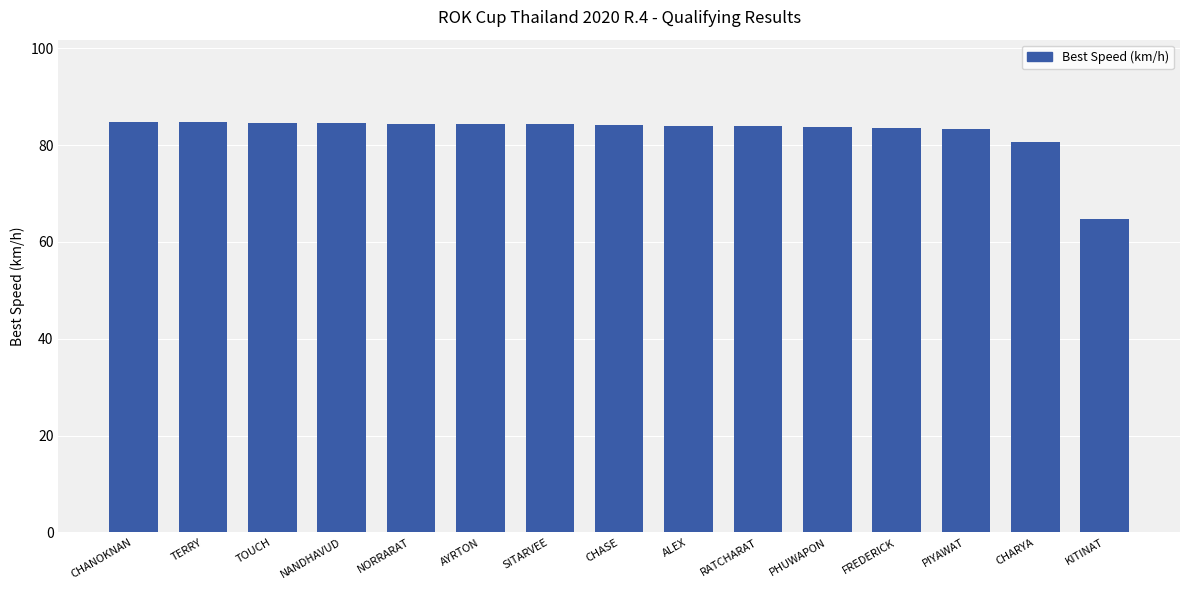

At which label is the value closest to 74?

CHARYA